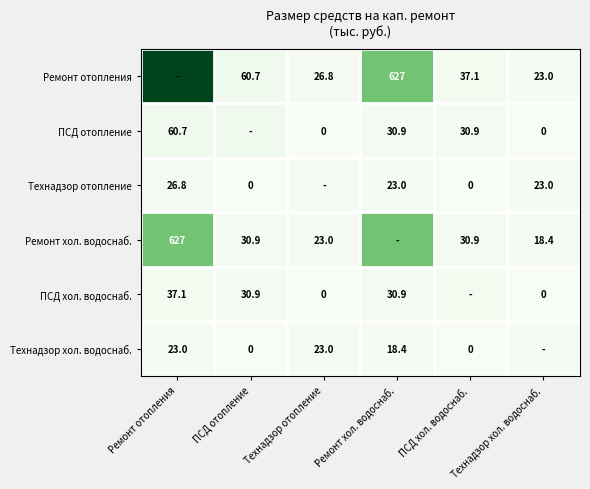

Is the value of Ремонт отопления at ПСД хол. водоснаб. greater than the value of ПСД отопление at Технадзор хол. водоснаб.?

Yes